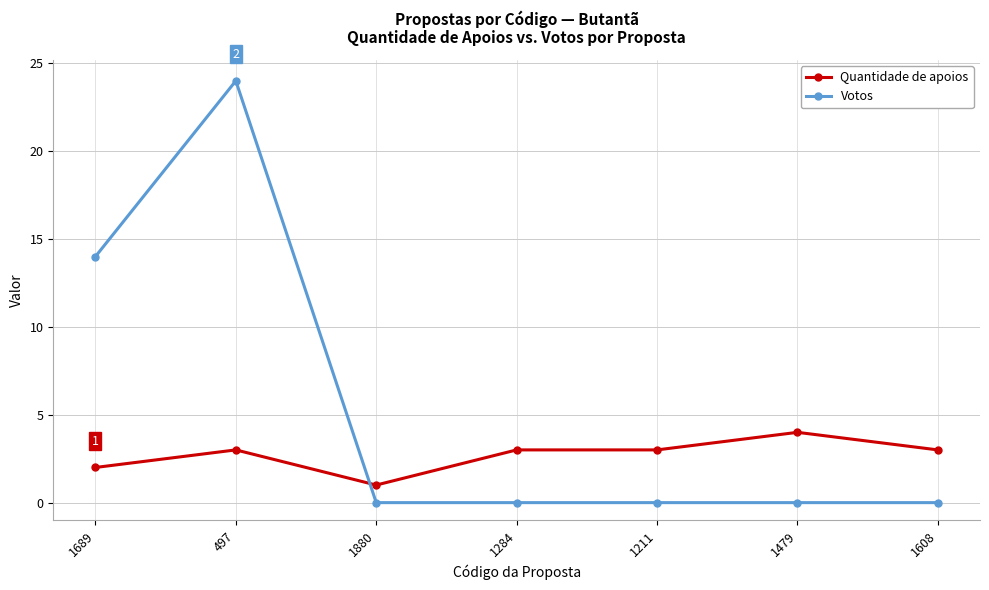

What is the label of the 6th point from the left?

1479